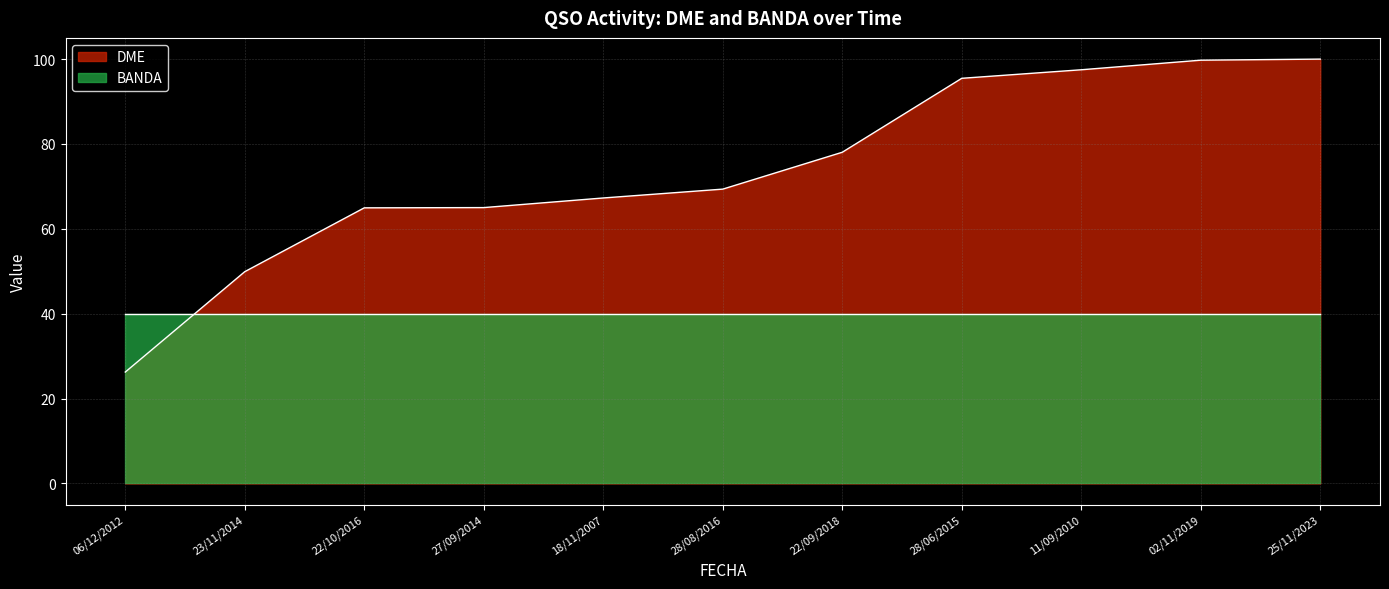

What is the change in value from 06/12/2012 to 25/11/2023?

+73.7